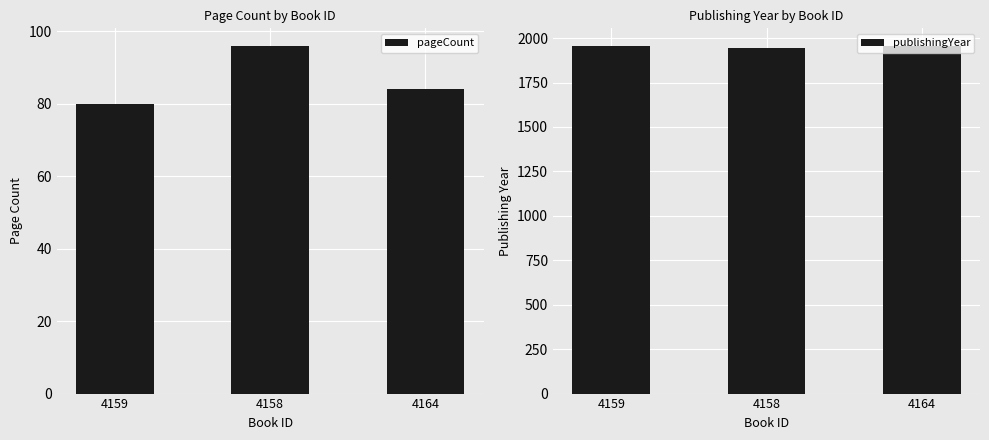

True or false: publishingYear has a value of 2934 at 4164.

False